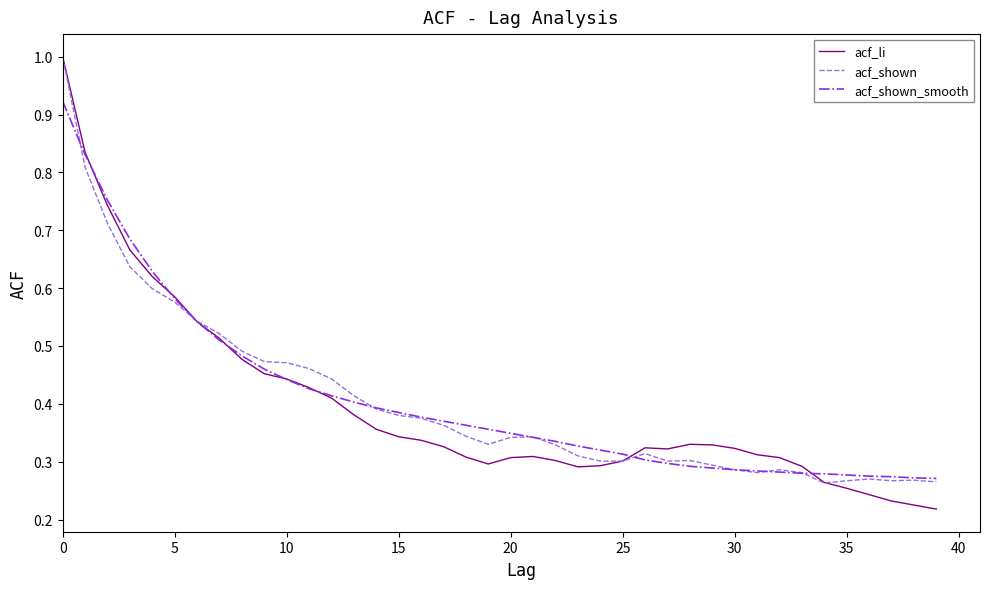

Which series has the largest range (max minus min)?

acf_li